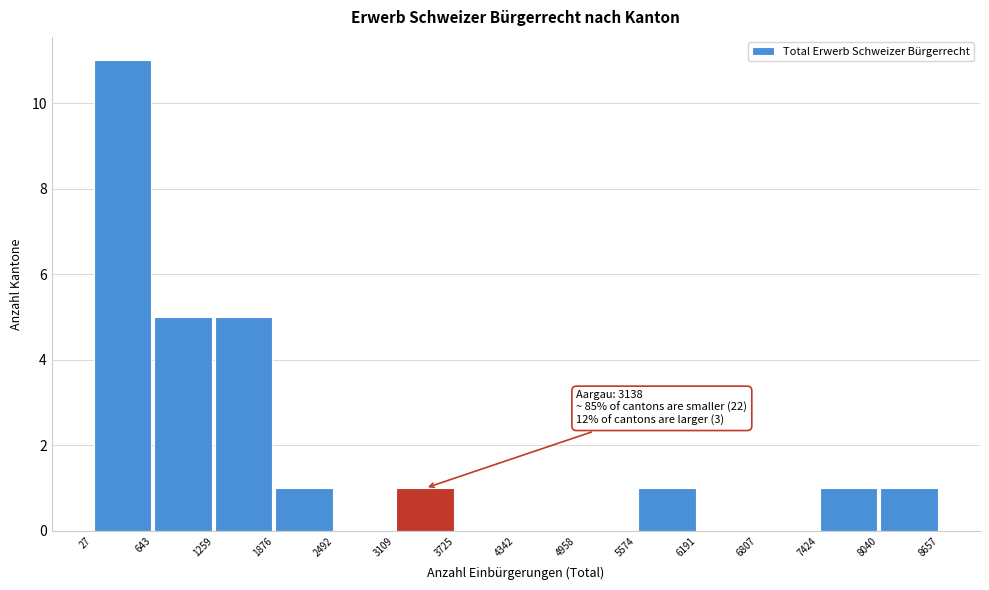

Which range on the x-axis has the tallest bar?

27 to 643